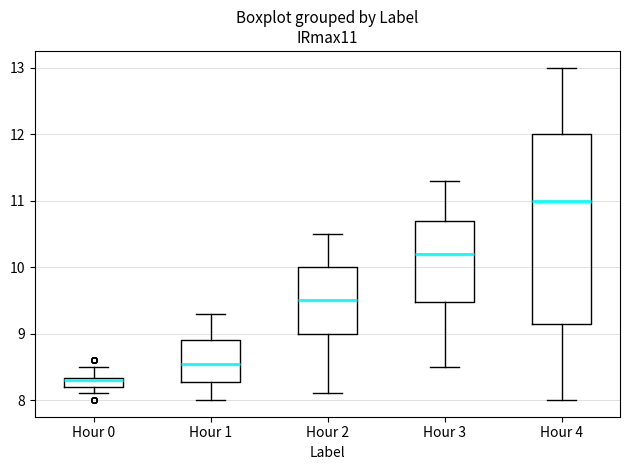

Which box is the tallest, from its lower edge to its upper edge?

Hour 4